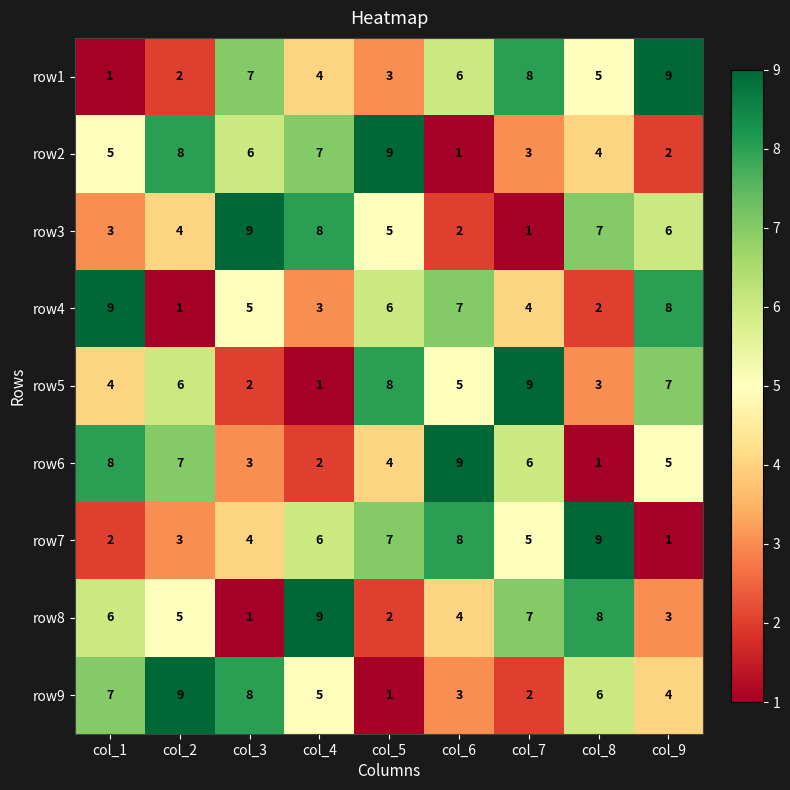

What is the difference between the highest and lowest values at col_1?

8